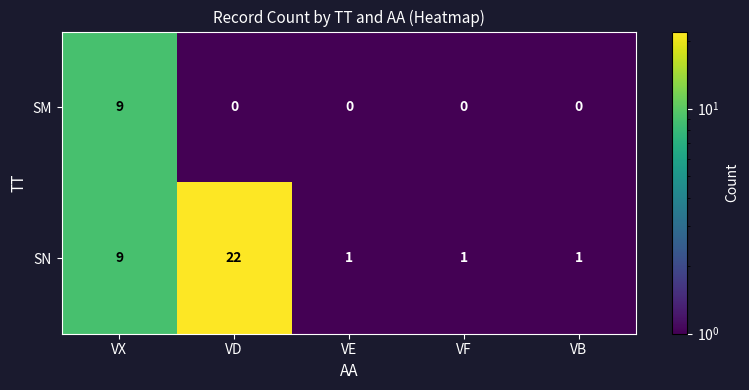

The value of SN at VX is 2. True or false?

False